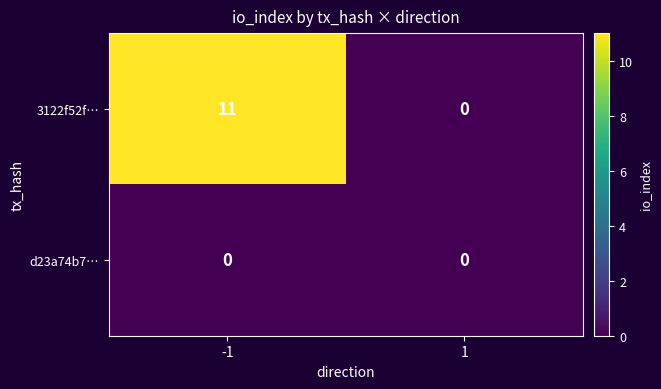

Rank the series at -1 from highest to lowest value.

3122f52f…, d23a74b7…